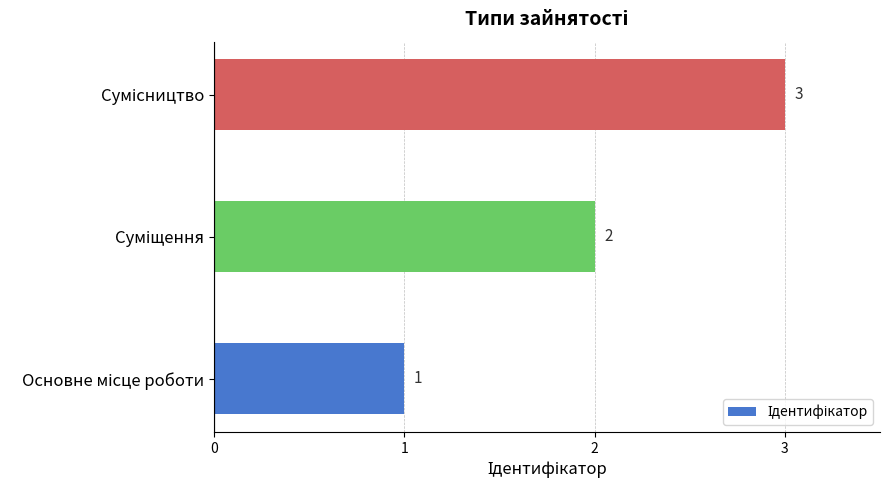

Count the values in the range 1 to 3.

3